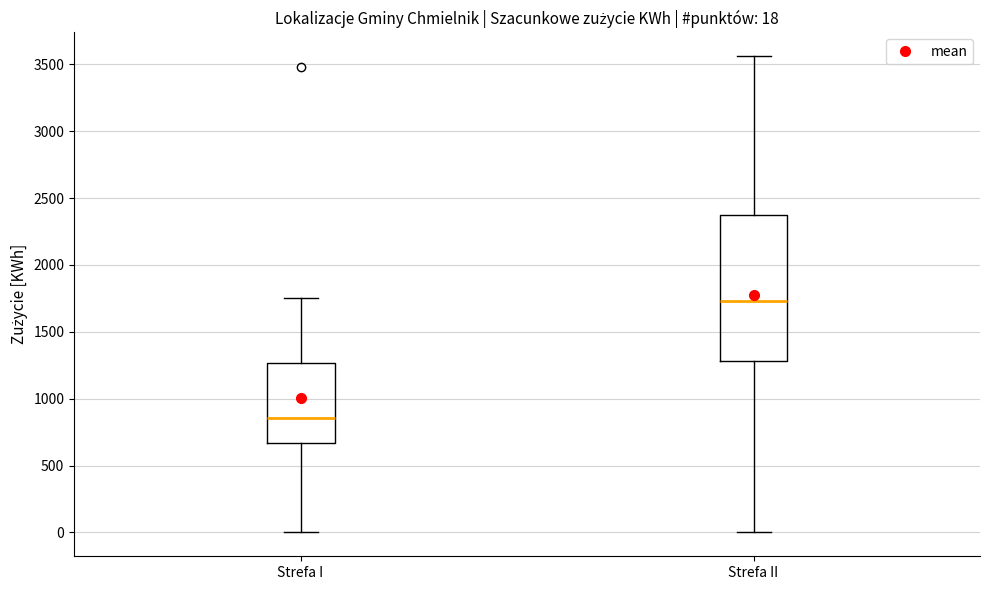

Comparing the boxes themselves (not the whiskers), which one is the tallest?

Strefa II